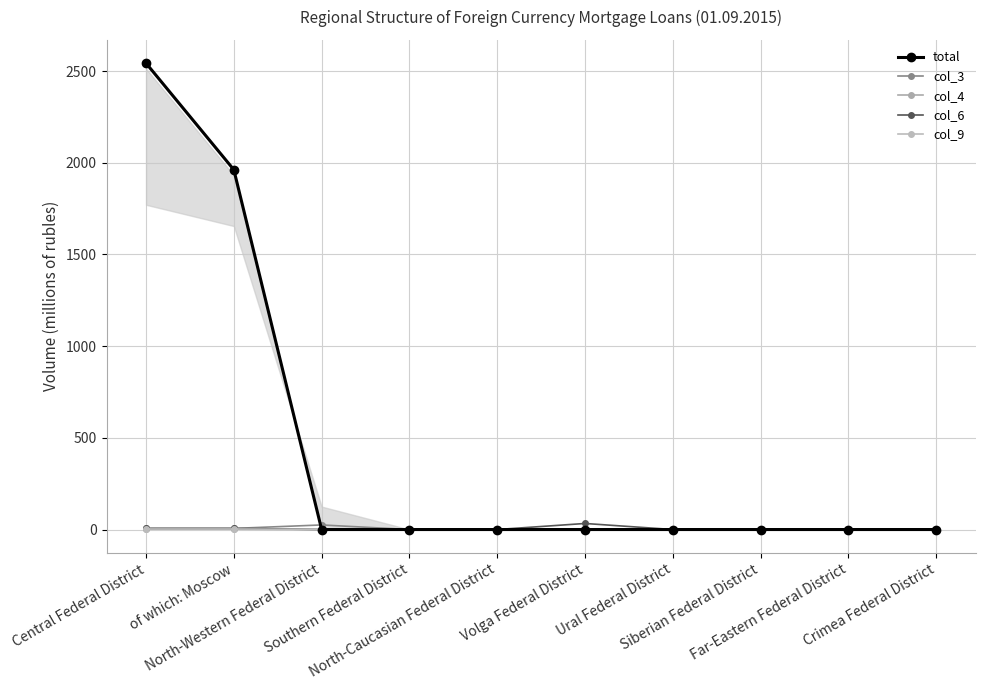

Which series changed the most between Siberian Federal District and Crimea Federal District?

total